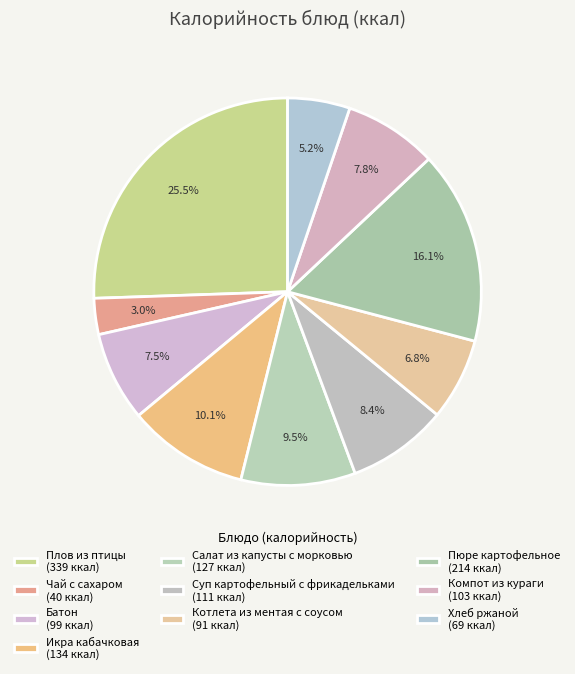

Between Котлета из ментая с соусом and Салат из капусты с морковью, which is larger?

Салат из капусты с морковью